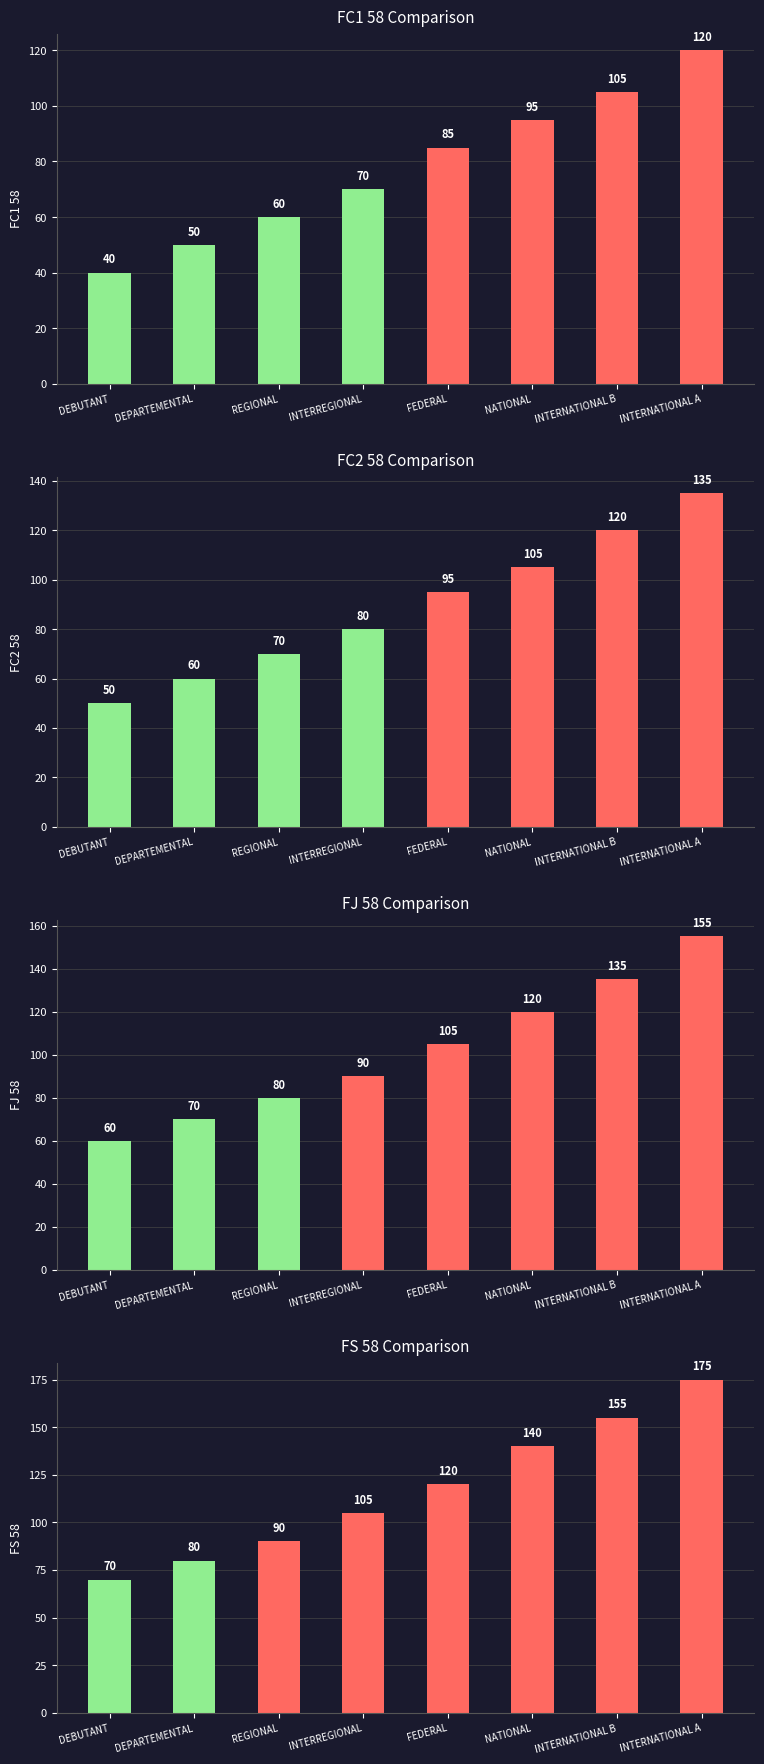

At which label is FC2 58 closest to 92?

FEDERAL